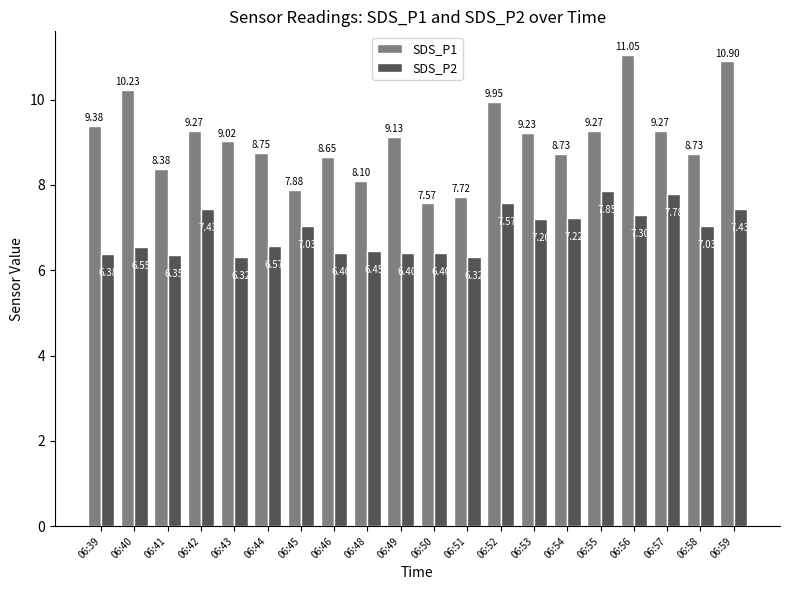

What are all the series names shown in the legend?

SDS_P1, SDS_P2